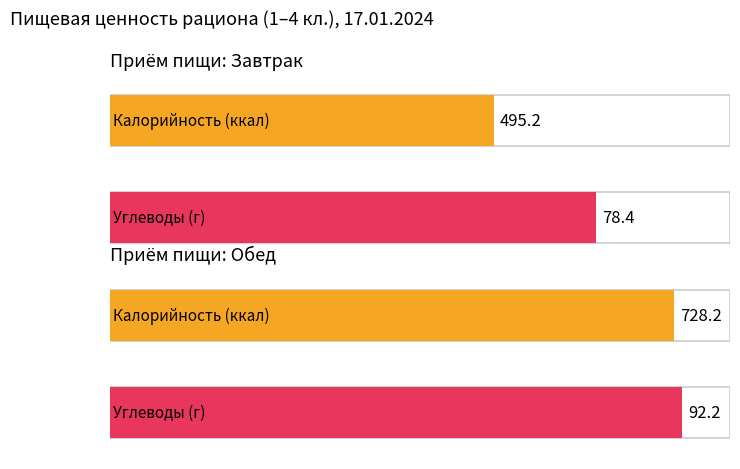

List the labels in order of Углеводы value, largest first.

Обед, Завтрак